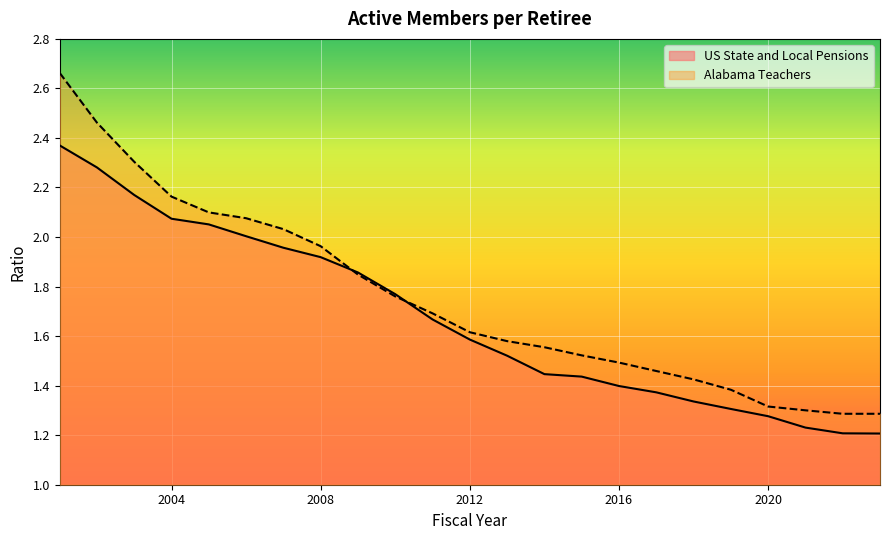

Reading left to right, extract all data points from this chart.

US State and Local Pensions: 2001=2.4	2002=2.3	2003=2.2	2004=2.1	2005=2.1	2006=2.0	2007=2.0	2008=1.9	2009=1.9	2010=1.8	2011=1.7	2012=1.6	2013=1.5	2014=1.4	2015=1.4	2016=1.4	2017=1.4	2018=1.3	2019=1.3	2020=1.3	2021=1.2	2022=1.2	2023=1.2
Alabama Teachers: 2001=2.7	2002=2.5	2003=2.3	2004=2.2	2005=2.1	2006=2.1	2007=2.0	2008=2.0	2009=1.8	2010=1.8	2011=1.7	2012=1.6	2013=1.6	2014=1.6	2015=1.5	2016=1.5	2017=1.5	2018=1.4	2019=1.4	2020=1.3	2021=1.3	2022=1.3	2023=1.3